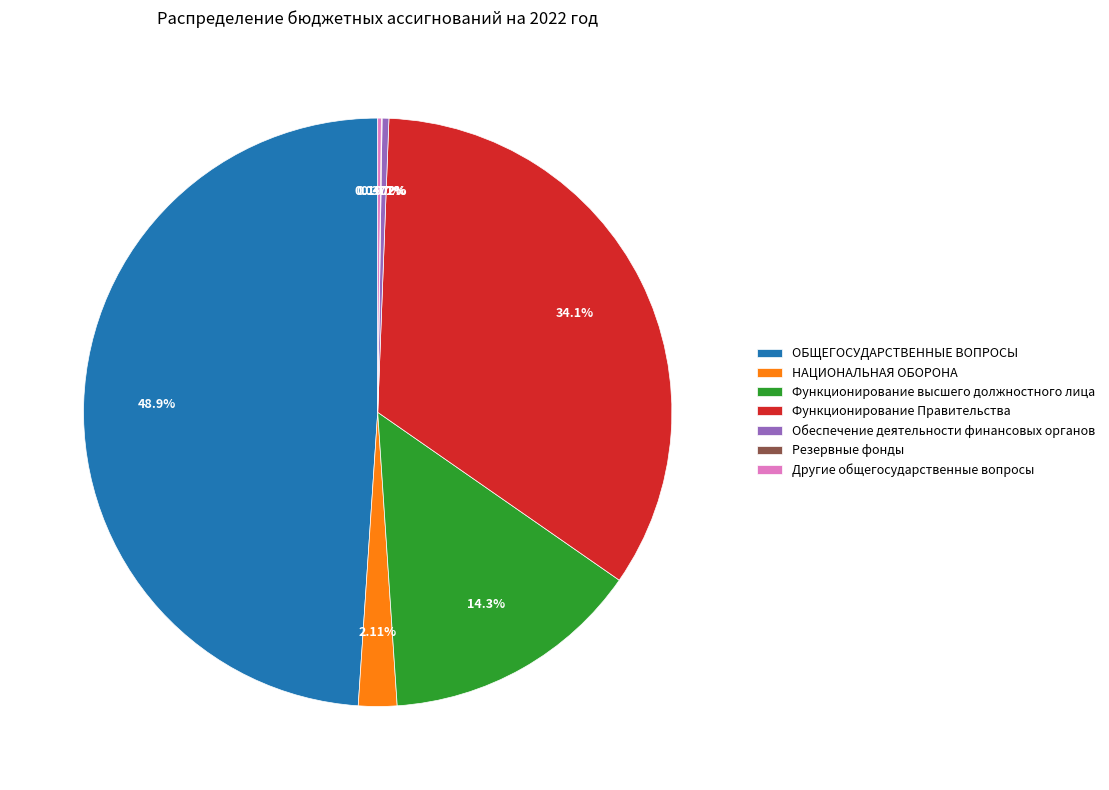

Between ОБЩЕГОСУДАРСТВЕННЫЕ ВОПРОСЫ and Функционирование высшего должностного лица, which is larger?

ОБЩЕГОСУДАРСТВЕННЫЕ ВОПРОСЫ